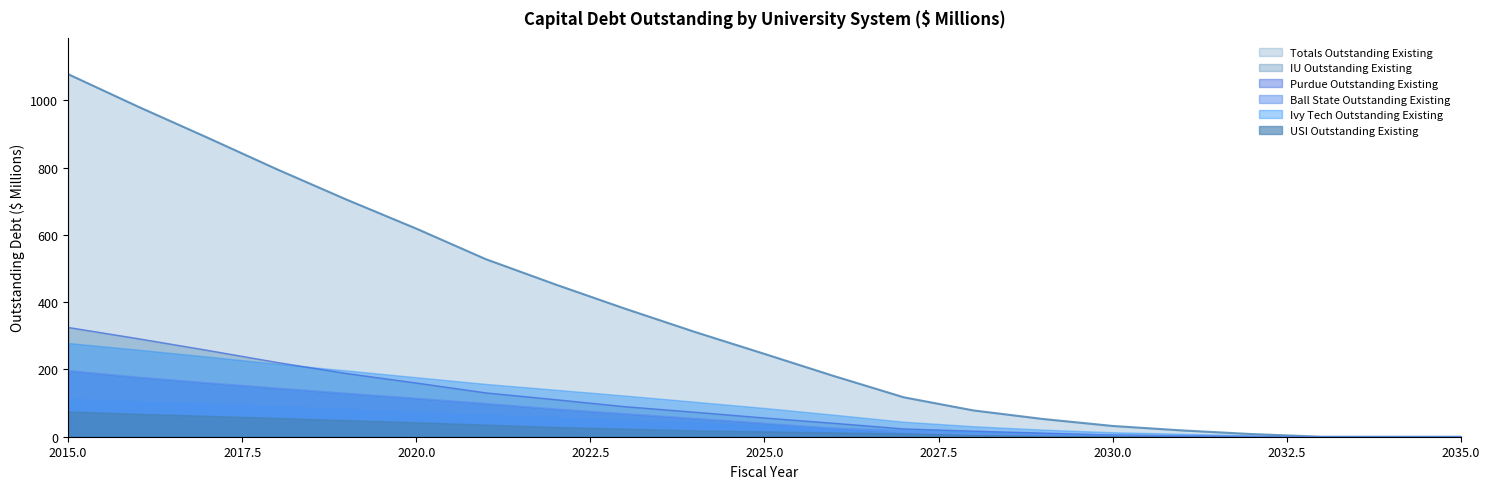

Which series has the largest total across all categories?

Totals Outstanding Existing